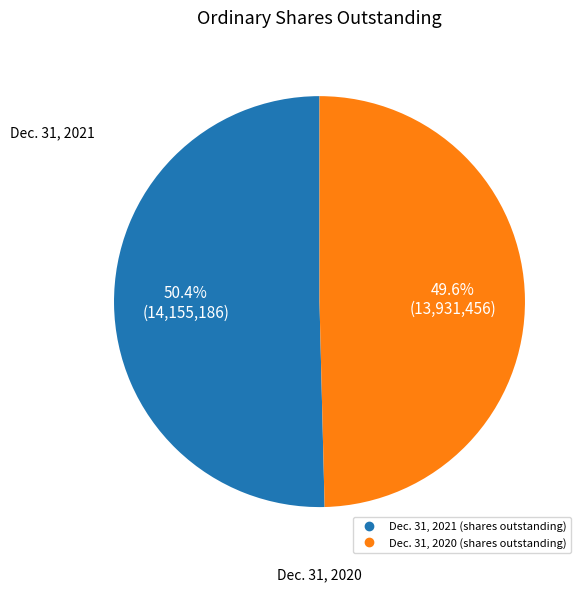

Which has a higher value, Dec. 31, 2020 (shares outstanding) or Dec. 31, 2021 (shares outstanding)?

Dec. 31, 2021 (shares outstanding)